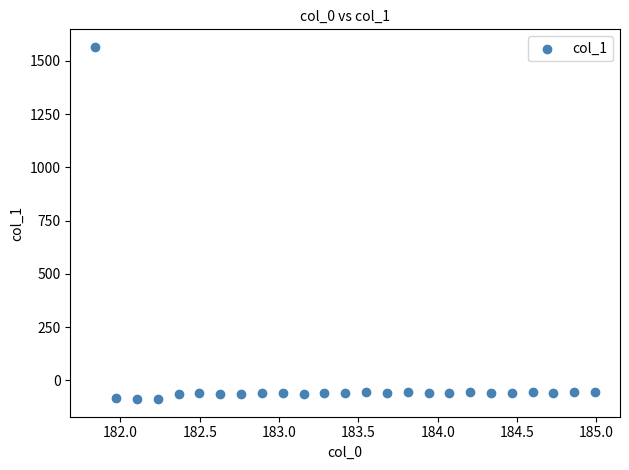

What is the range of X values (max minus min)?

3.1